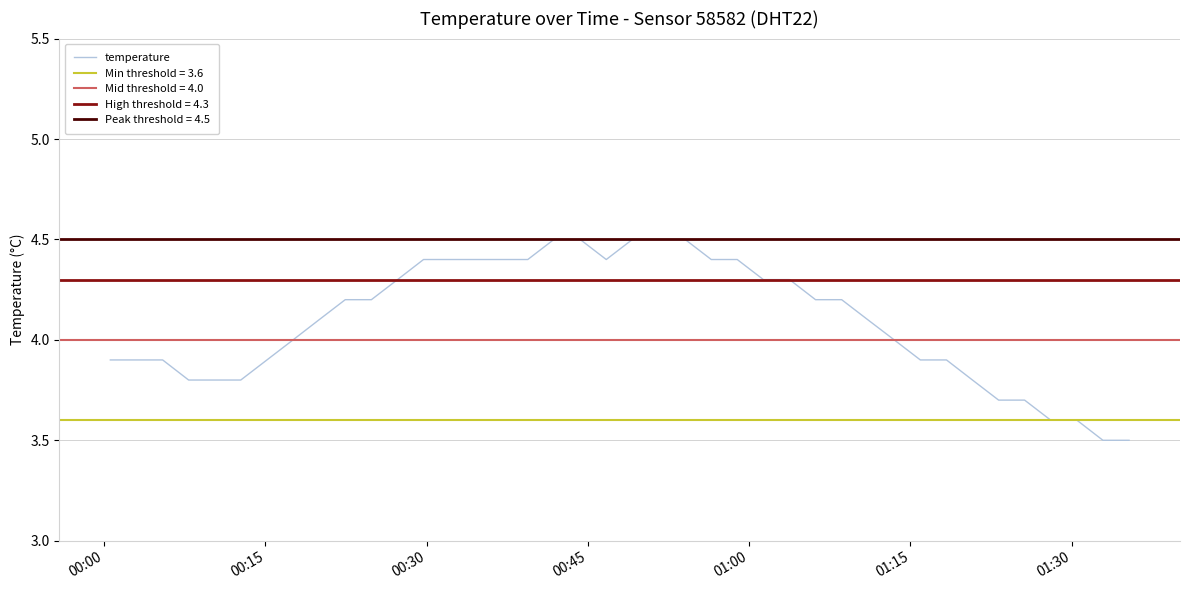

What is the lowest value of the temperature series?

3.5